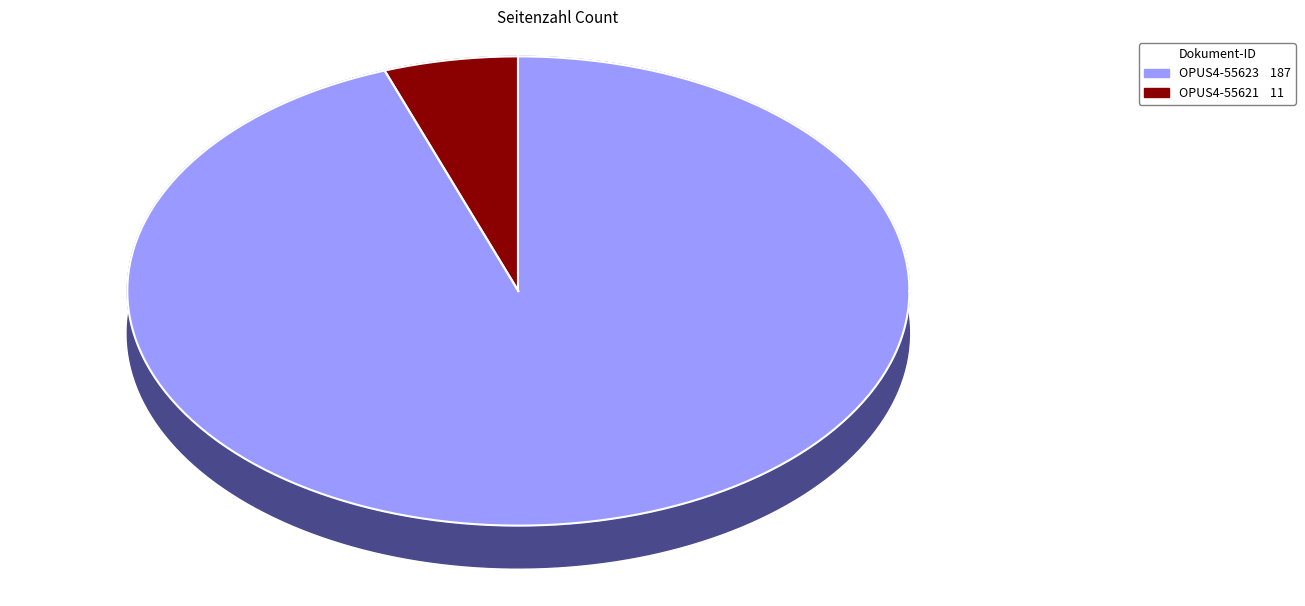

To the nearest percent, what percentage of the pie is OPUS4-55623?

94%